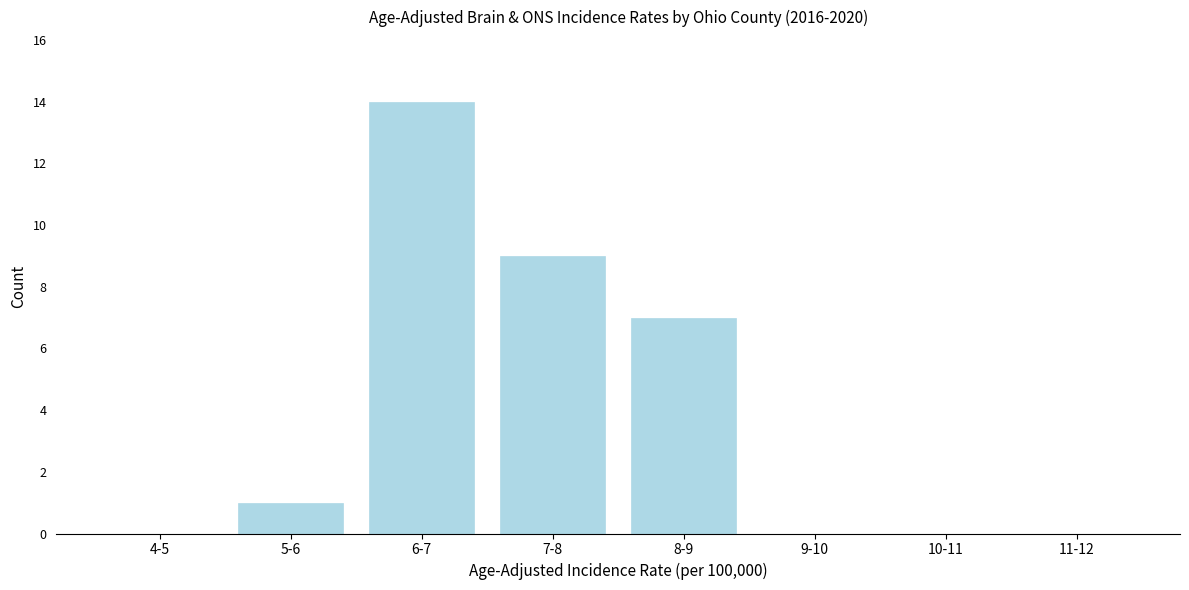

Reading left to right, list all the values displayed in this chart.

4-5=0	5-6=1	6-7=14	7-8=9	8-9=7	9-10=0	10-11=0	11-12=0